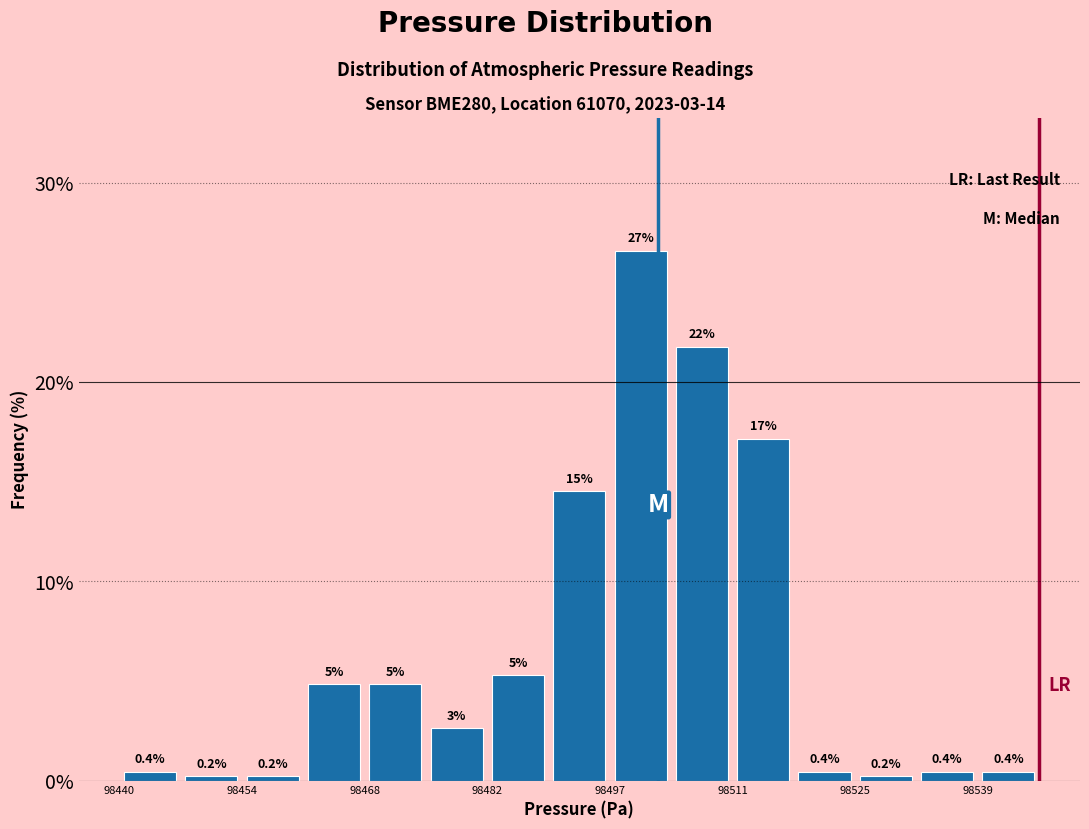

Read against the x-axis, roughly where is the centre of the tallest bar?

98500